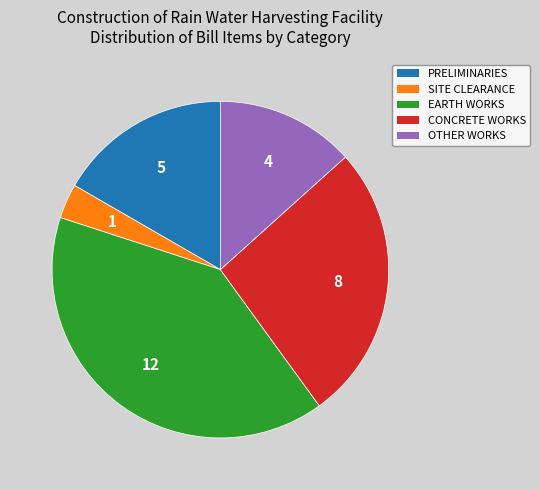

Is it true that OTHER WORKS is 6% of the pie?

False